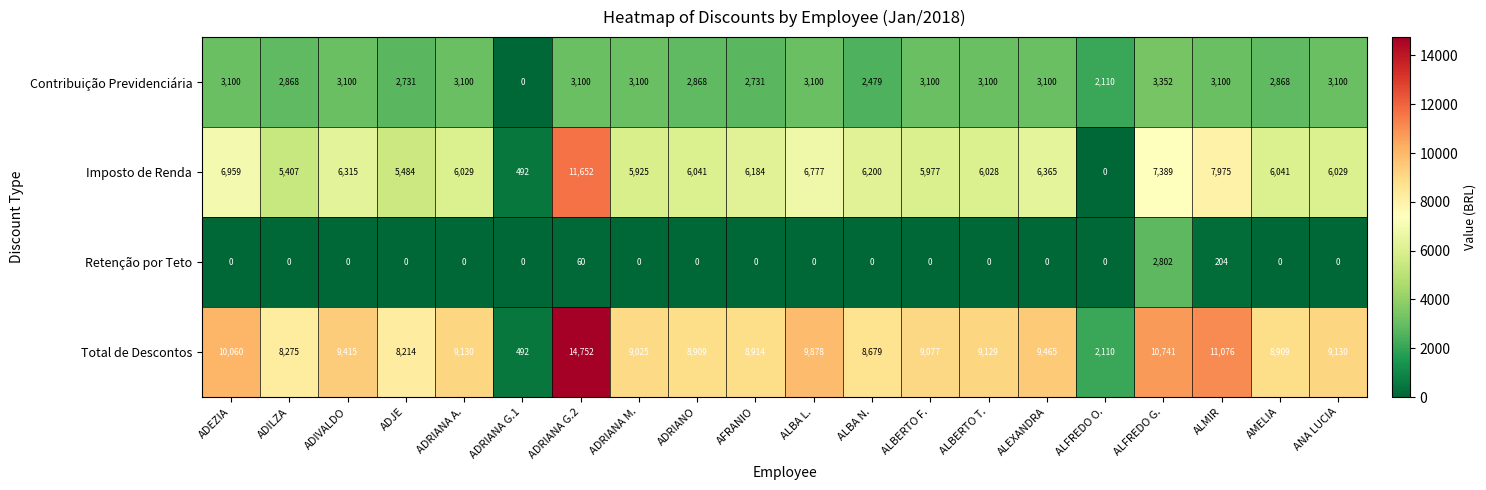

Which series changed the most between ADJE and ALEXANDRA?

Total de Descontos